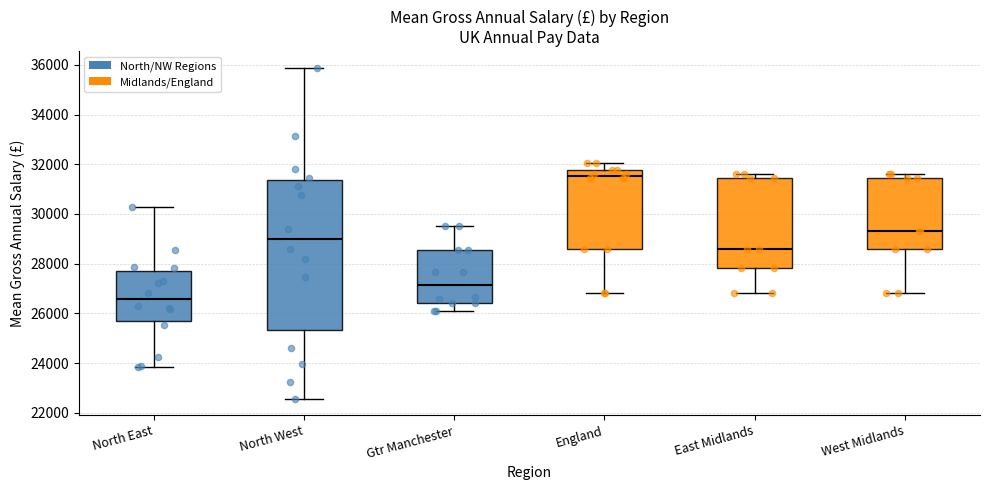

Where does the median line of the box for North West sit on the y-axis? The values are not printed on the chart, so give them approximately, as read against the axis.

29000